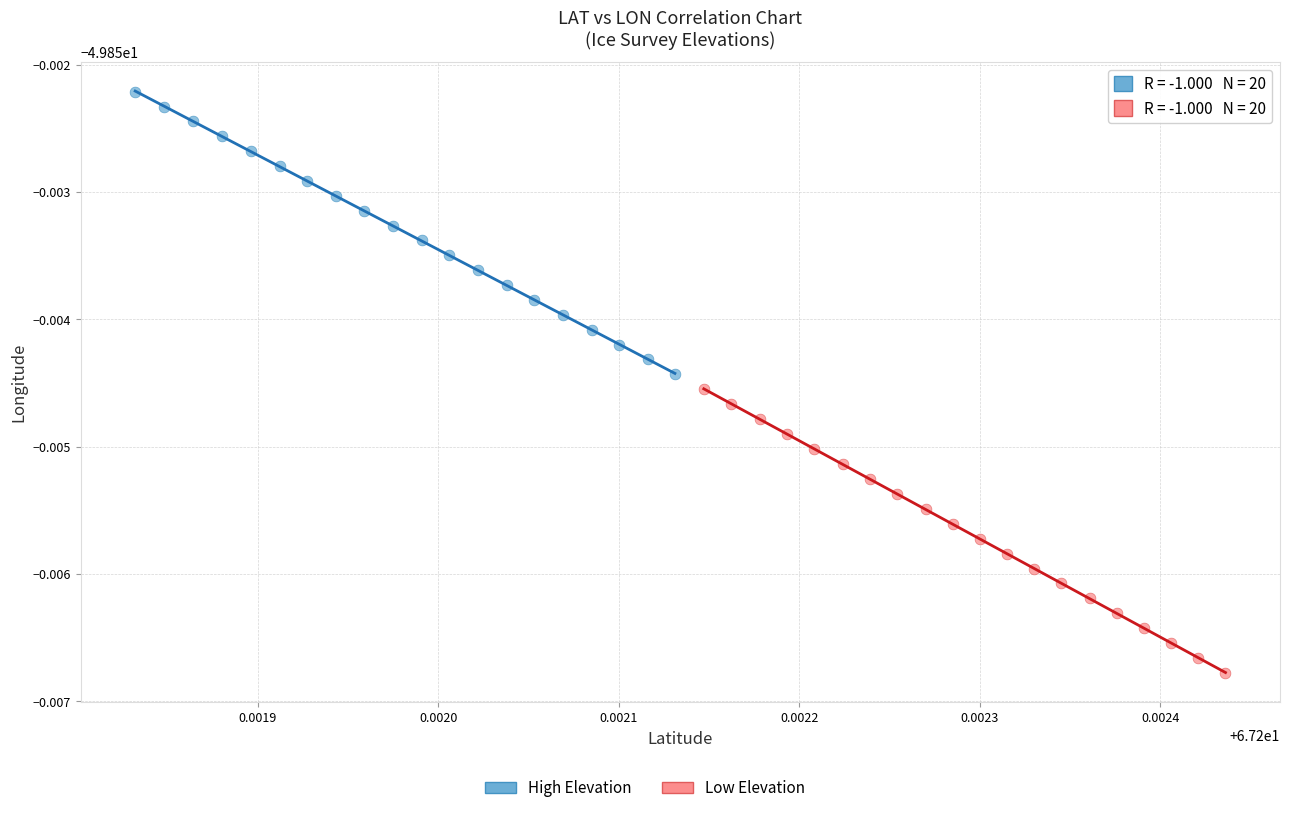

Which series has the widest spread of Y values?

Low Elevation